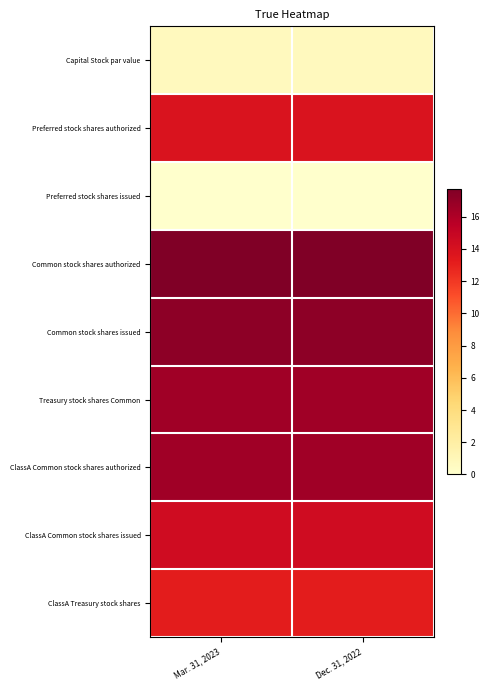

What is the total value across all series at Mar. 31, 2023?

110.1